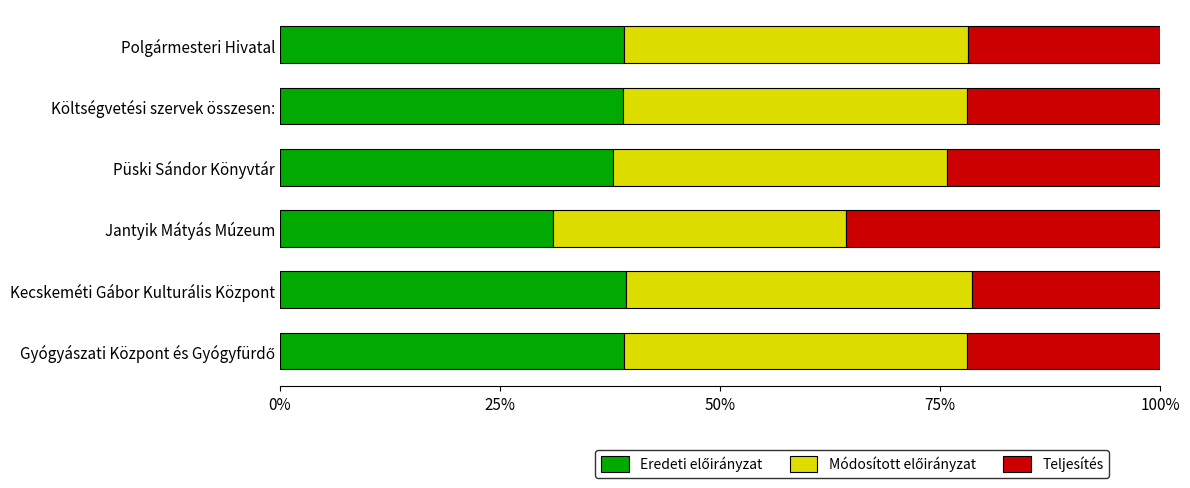

How many distinct data groups are displayed?

3